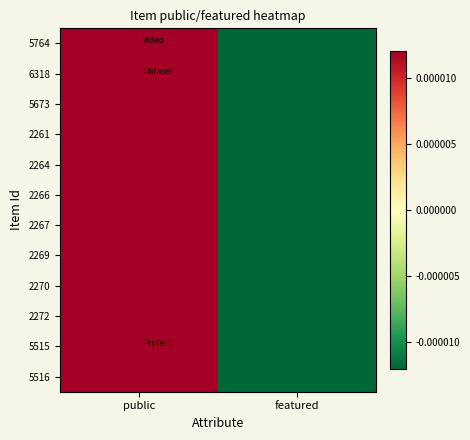

At featured, list the series in order from largest to smallest.

5673, 2266, 5516, 2267, 2261, 6318, 2272, 2264, 5764, 5515, 2269, 2270